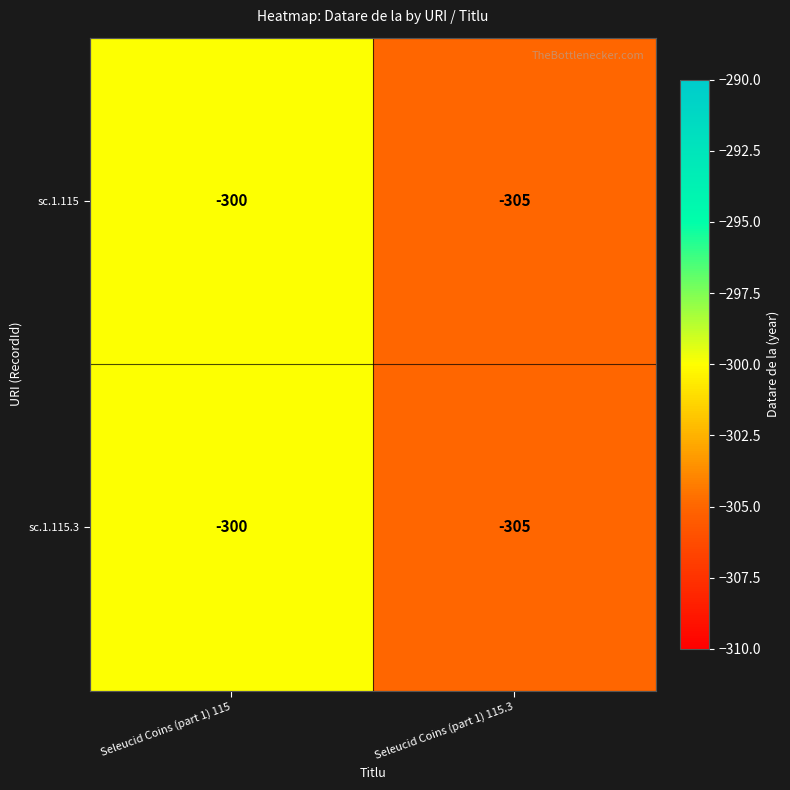

The value of sc.1.115 at Seleucid Coins (part 1) 115.3 is -174. True or false?

False